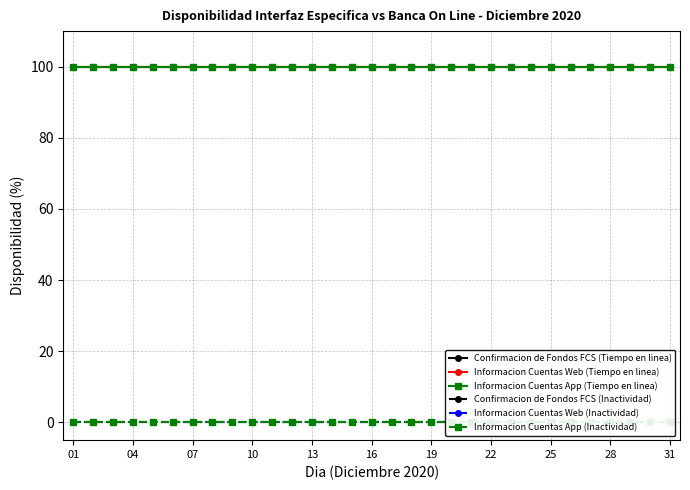

True or false: Informacion Cuentas App (Inactividad) and Confirmacion de Fondos FCS (Tiempo en linea) cross at least once.

False